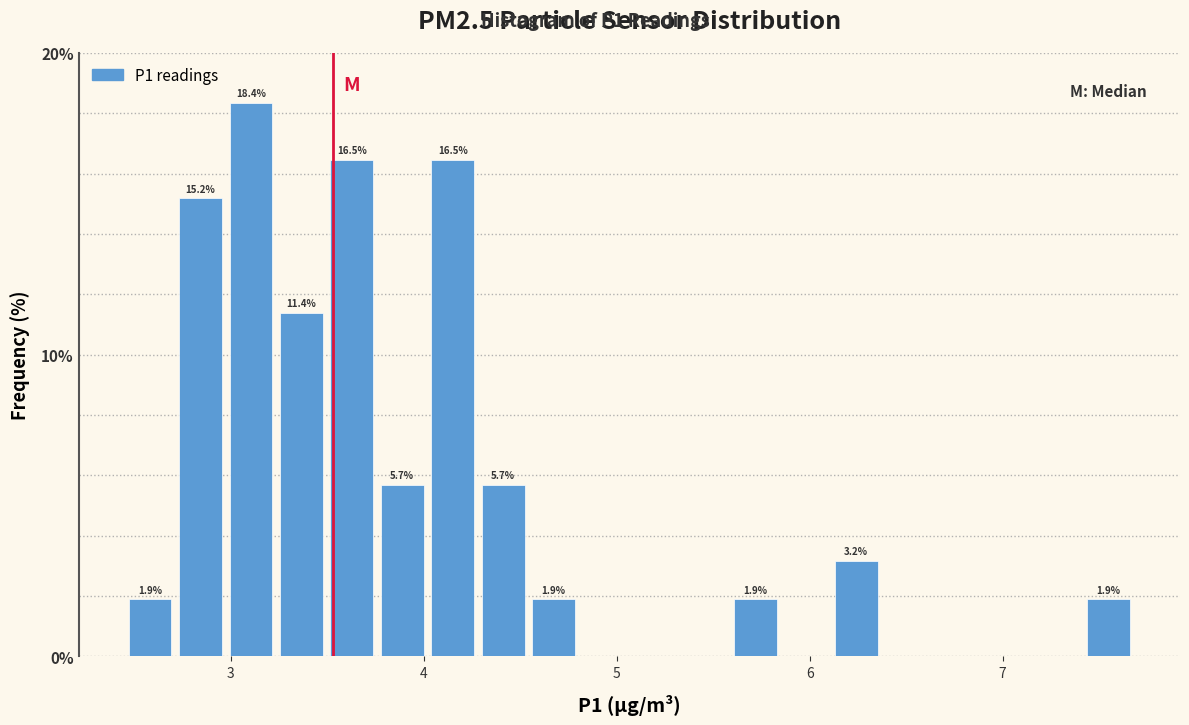

Around what value on the x-axis is the tallest bar? Give the approximate position of its centre, as read against the axis.

3.1